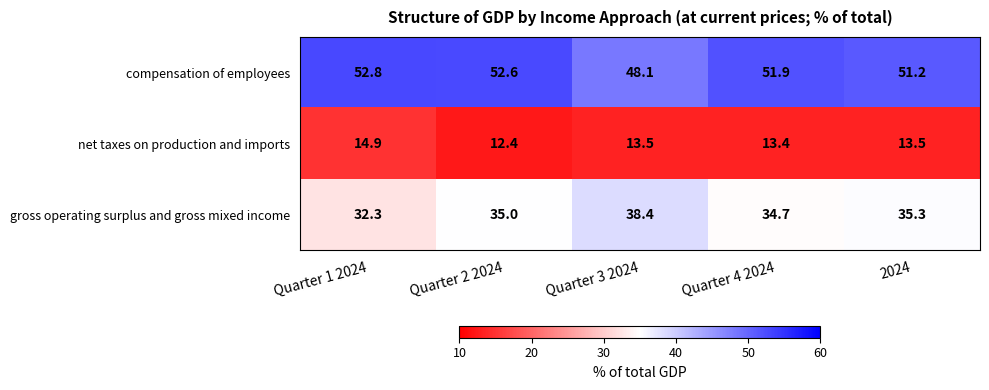

What is the total value across all series at Quarter 2 2024?

100.0